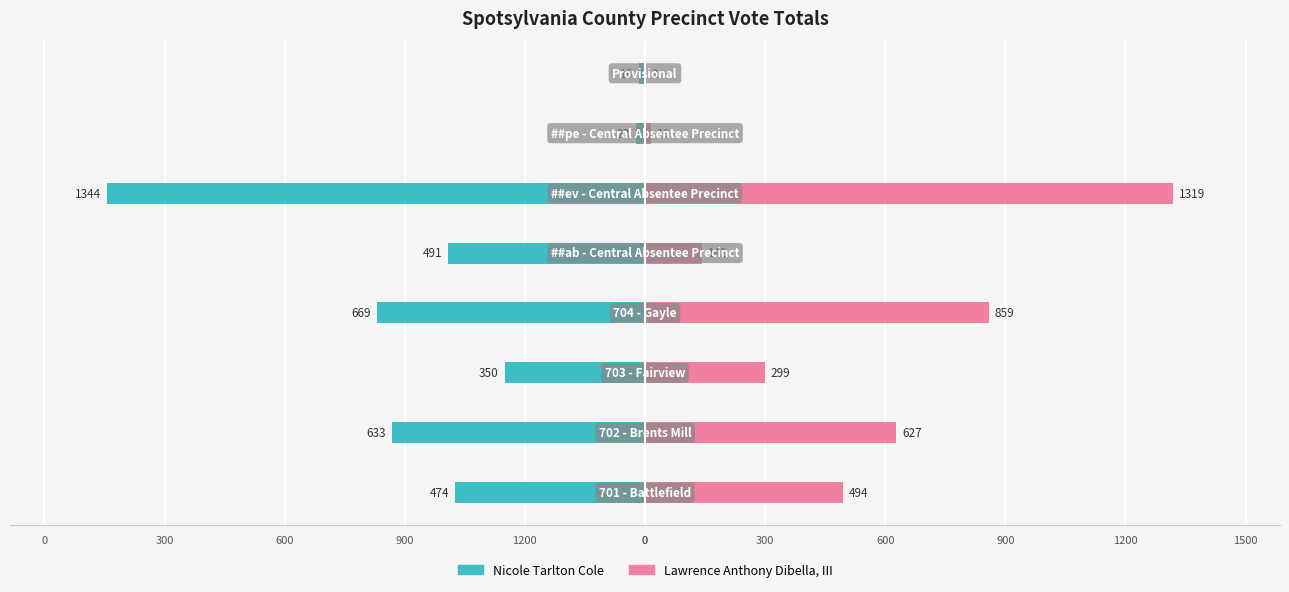

Are the bars grouped side by side (vs. stacked)?

Yes